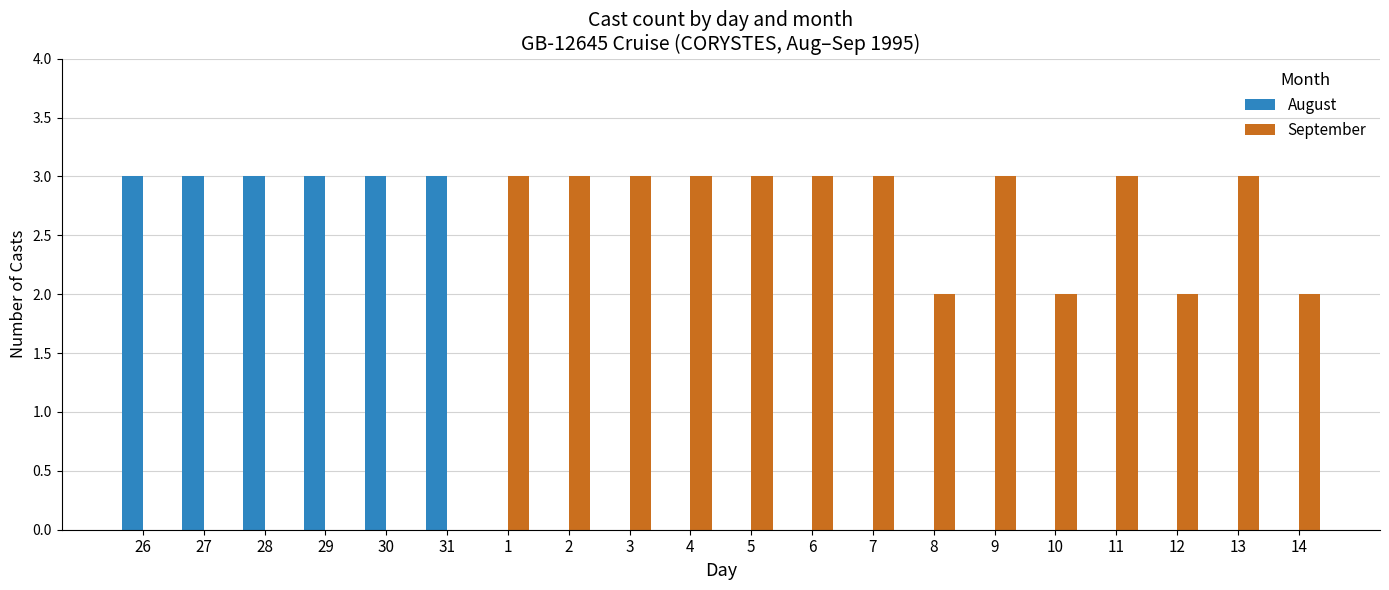

Which series has the largest total across all categories?

September